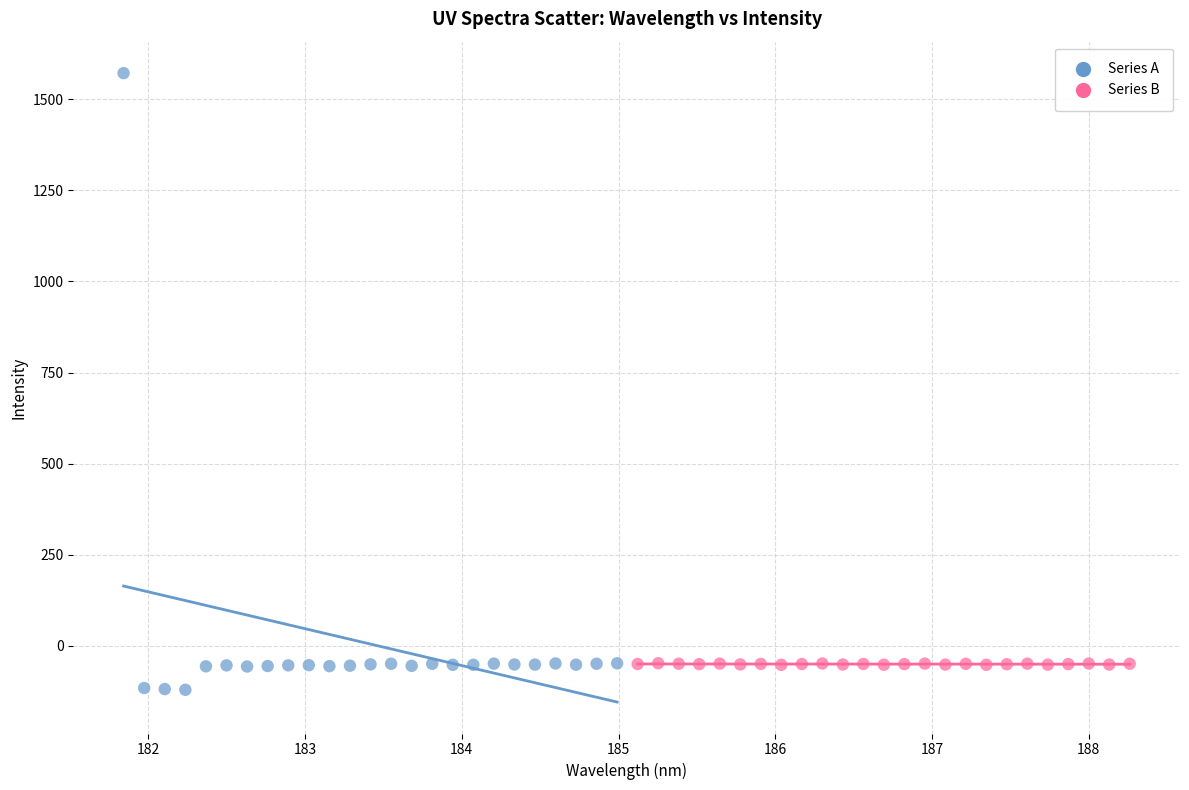

Which series has the largest Y range (max minus min)?

Series A